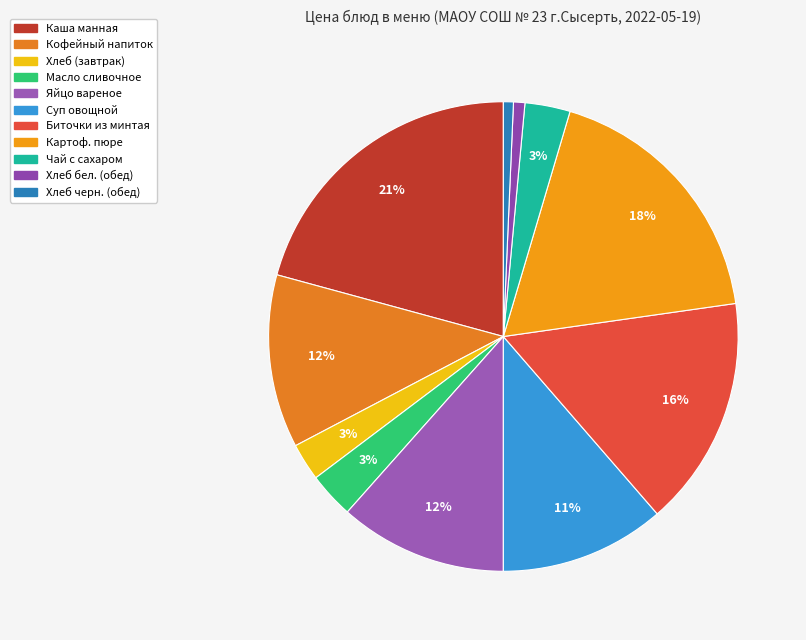

To the nearest percent, what is the difference between the largest and smallest slice percentages?

20%